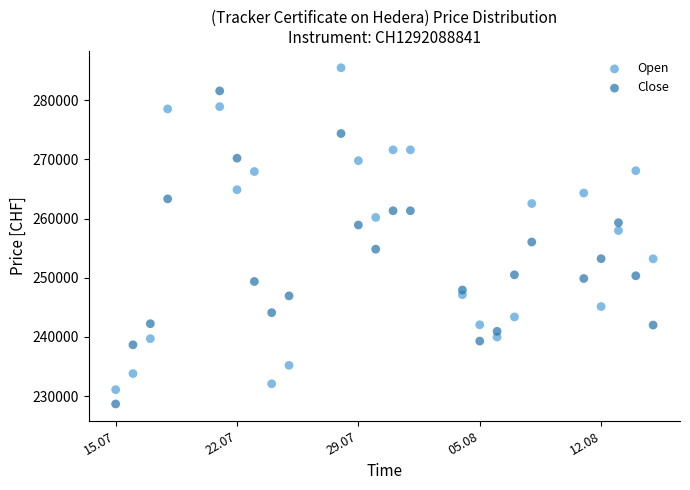

Across all data points, what is the range of Y values (max minus min)?

56820